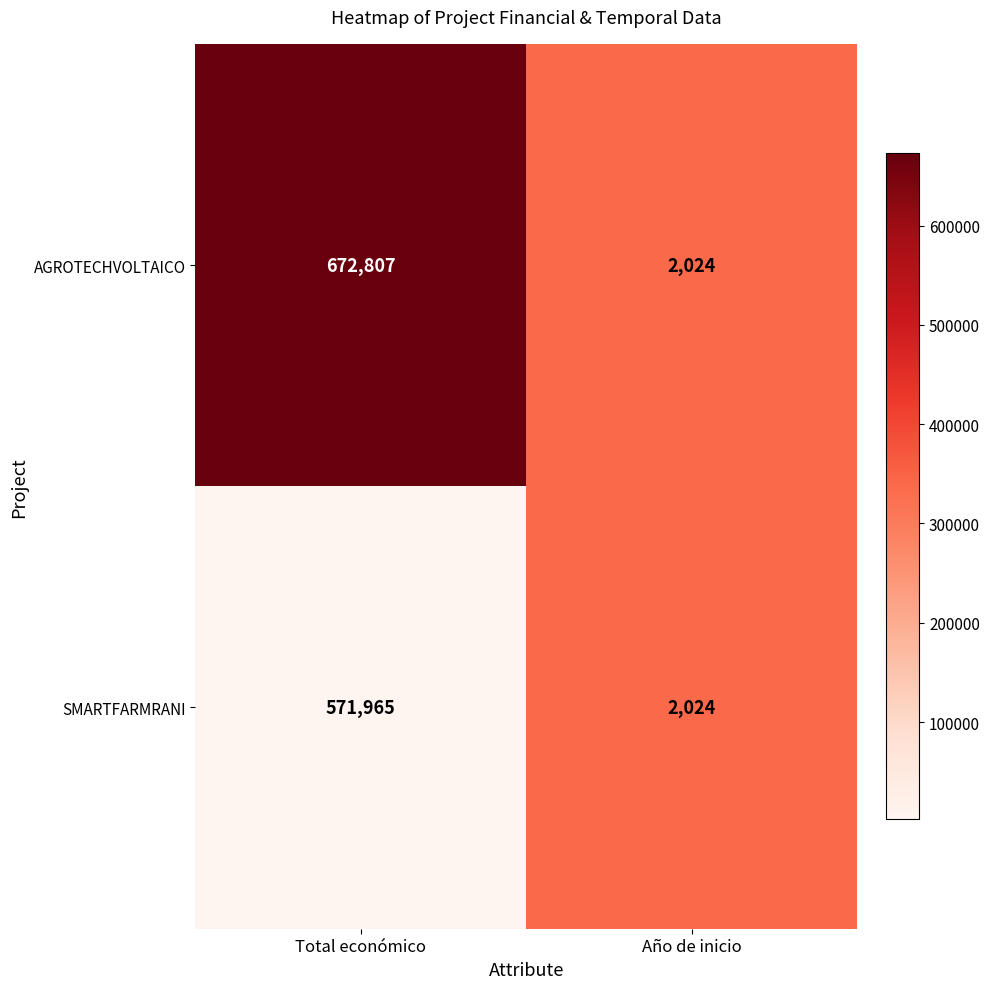

How many series are shown in this chart?

2